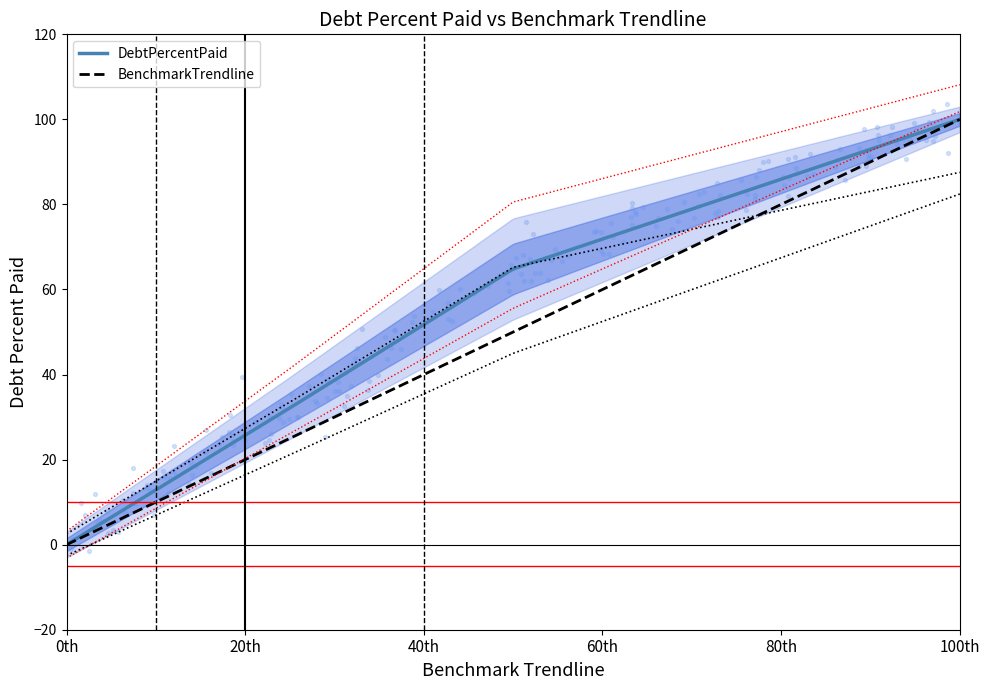

At how many categories does at least one series exceed 96?

1